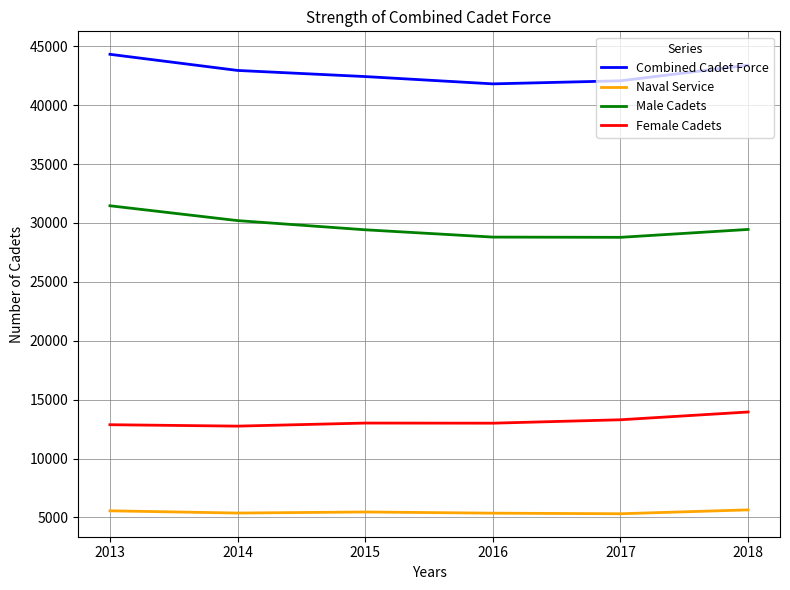

What is the difference between the highest and lowest values at 2018?

37760